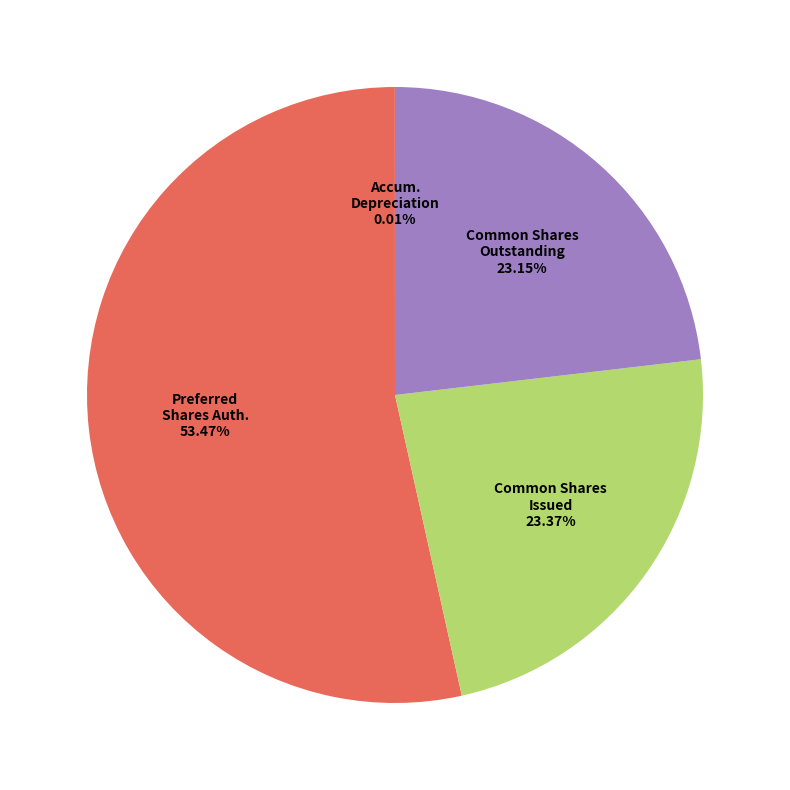

Is there a majority slice in this chart?

Yes